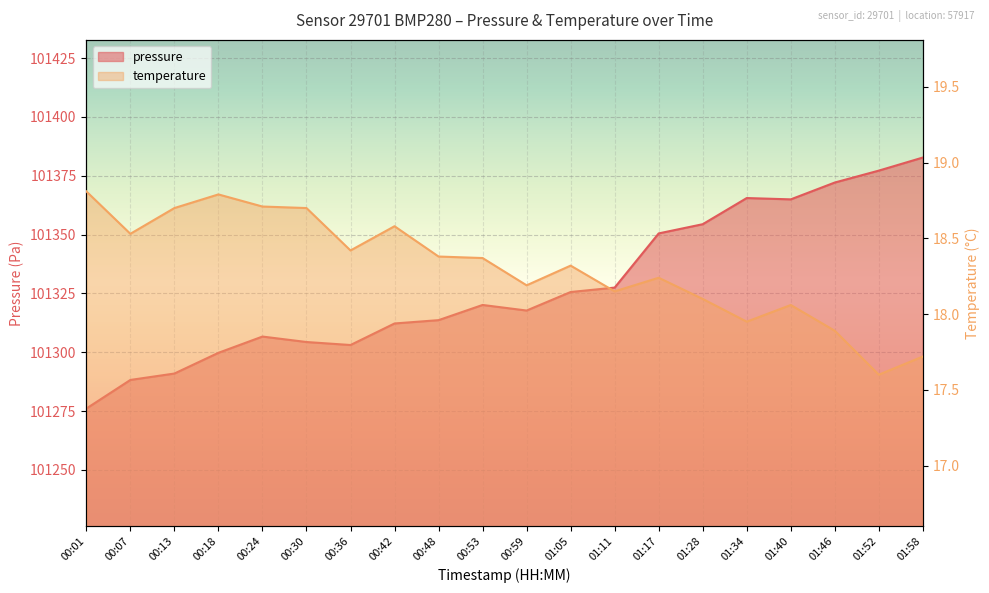

What are all the series names shown in the legend?

pressure, temperature